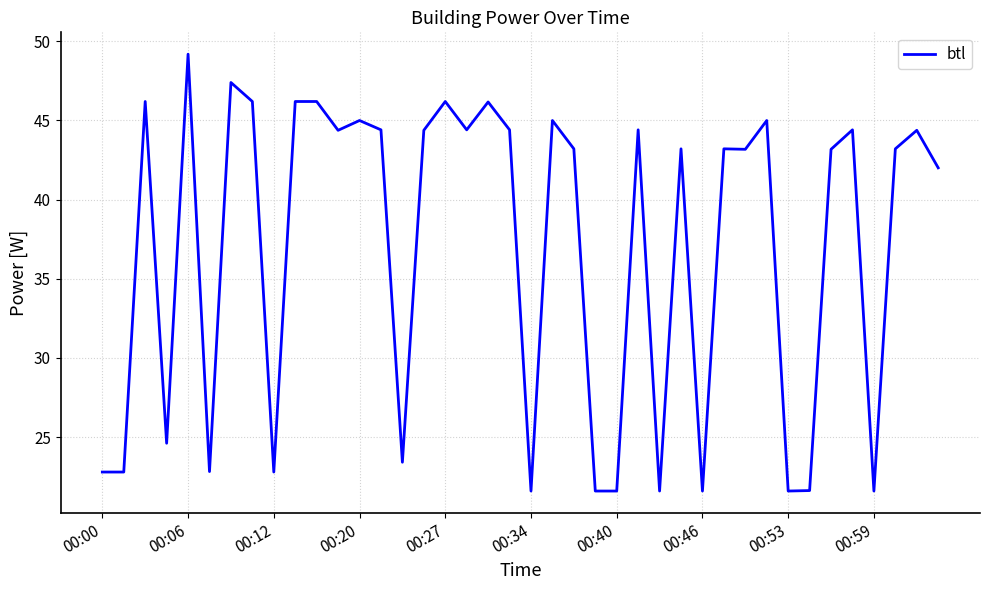

What is the smallest value displayed?

21.6